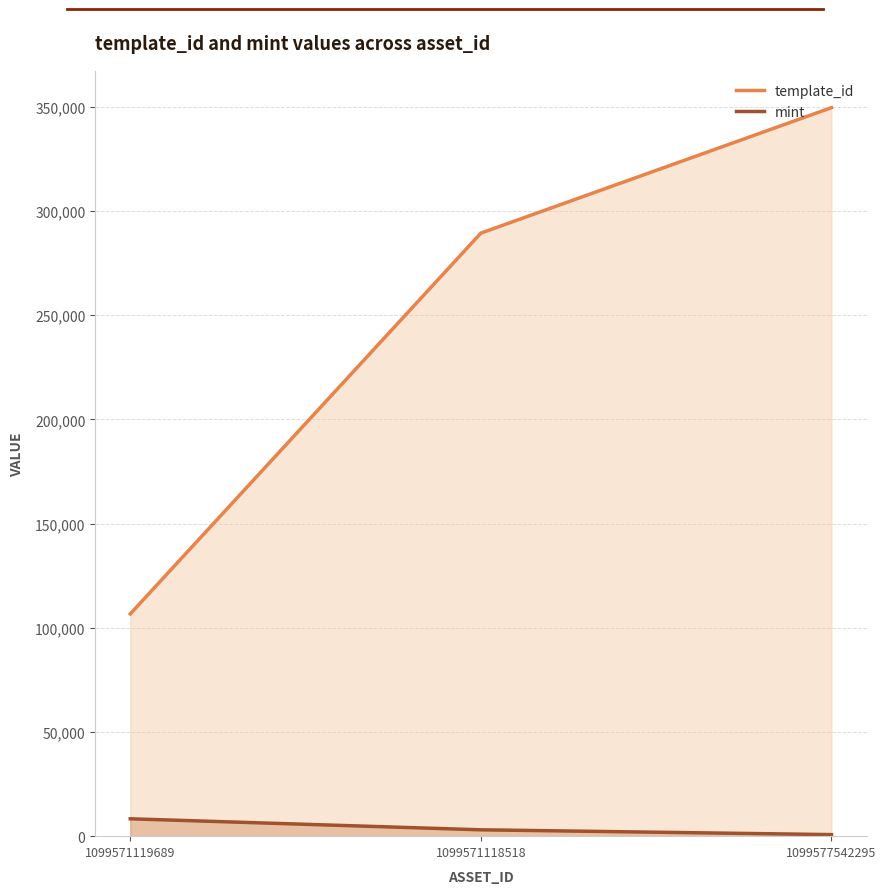

At how many categories does at least one series exceed 20569?

3